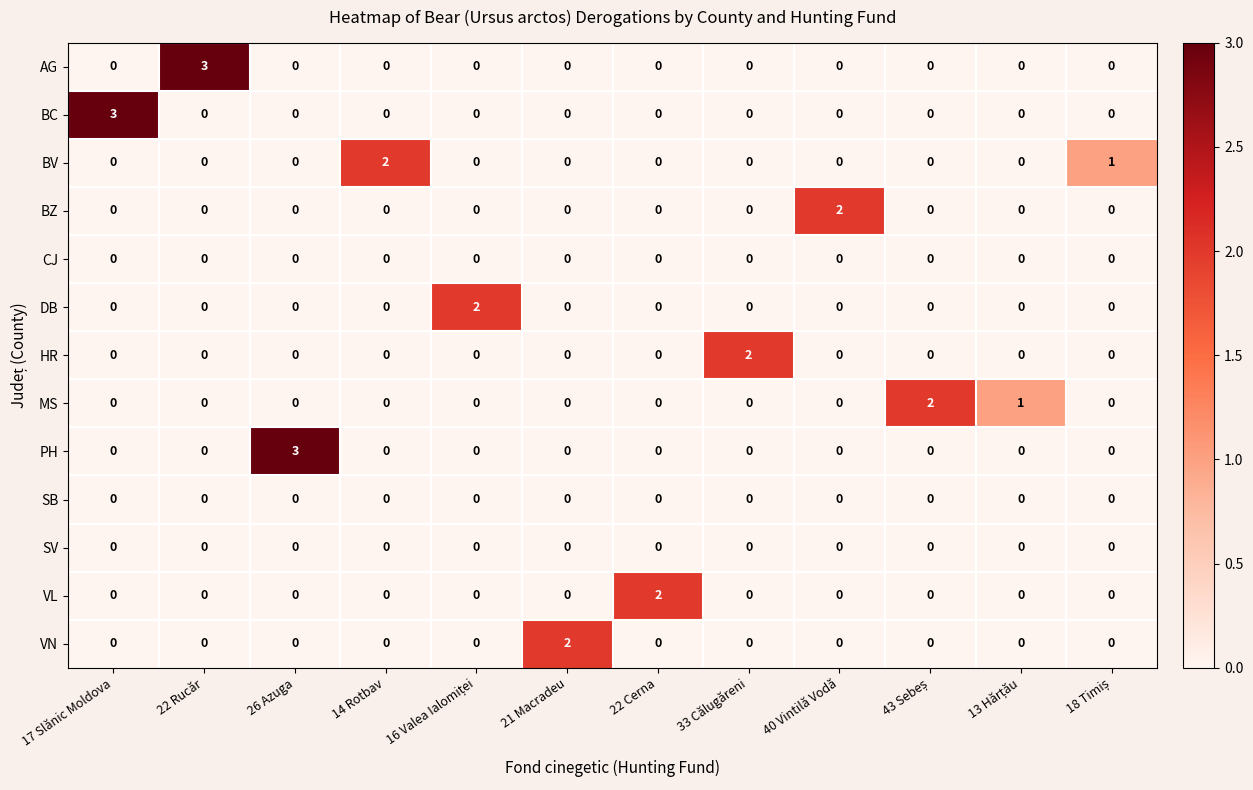

How many HR values are between 0 and 1?

11